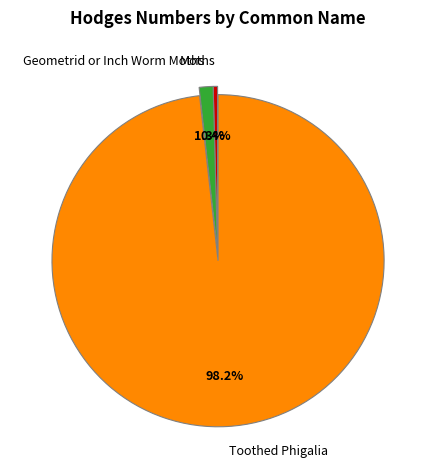

How many segments does this pie chart have?

3